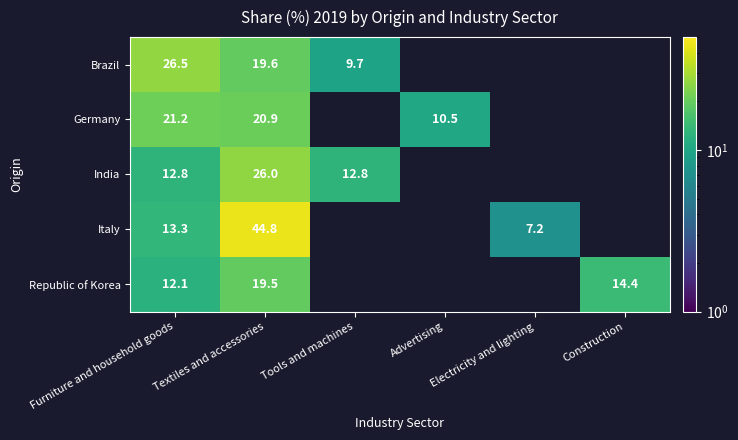

At Textiles and accessories, list the series in order from smallest to largest.

Republic of Korea, Brazil, Germany, India, Italy